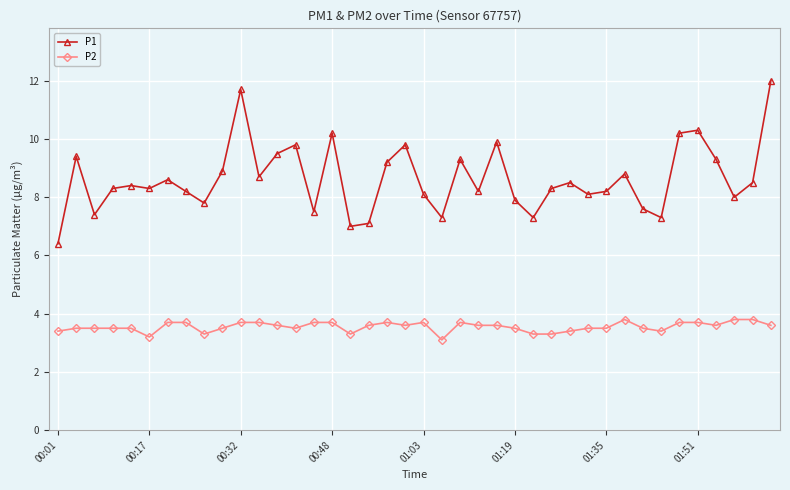

What is the difference between the second highest and second lowest values in the P1 series?

4.7